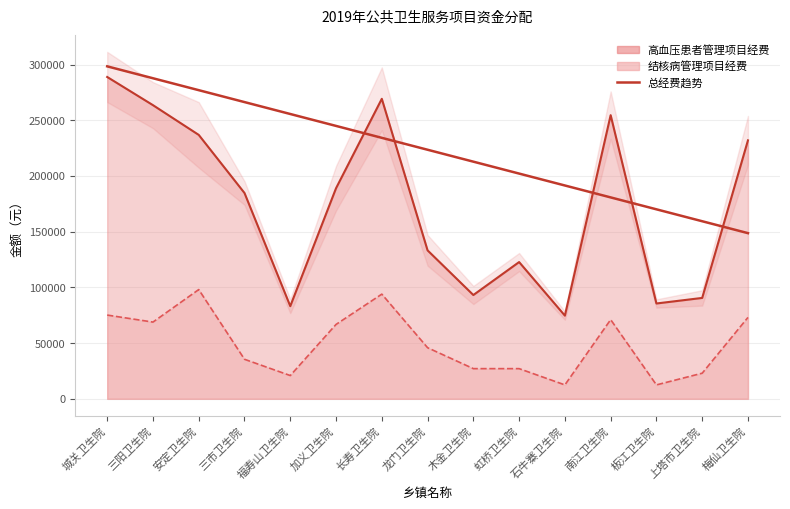

The value at 木金卫生院 is 212960.7. True or false?

True